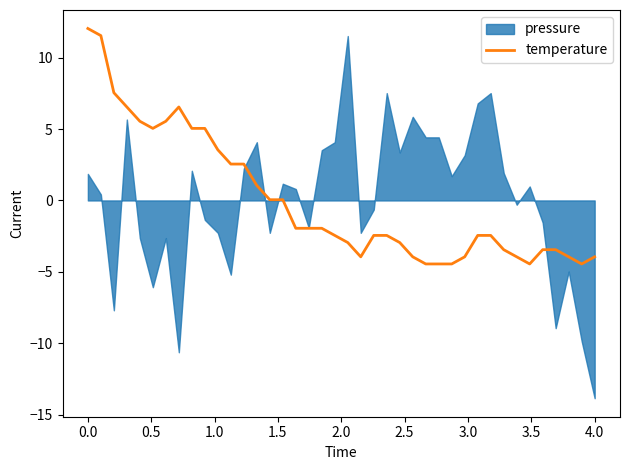

How many lines are shown in the chart?

1